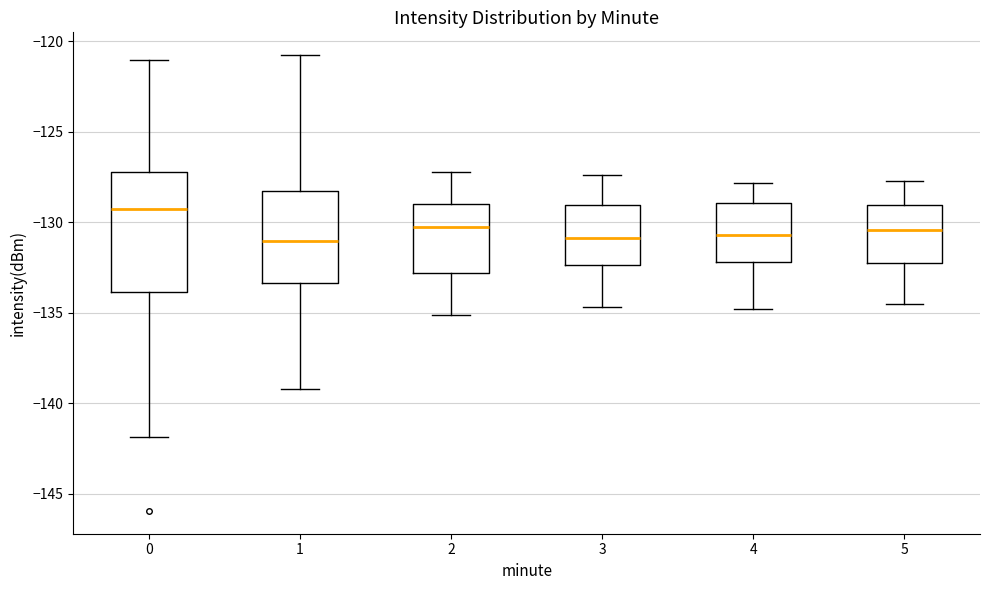

Reading left to right, read every box against the y-axis: the position of its median line, the range the box covers, and the ends of its whiskers. The values are not printed on the chart, so give them approximately, as read against the axis.

0: median -129.5, box -134.0 to -127.0, whiskers -142.0 to -121.0
1: median -131.0, box -133.5 to -128.5, whiskers -139.0 to -121.0
2: median -130.0, box -133.0 to -129.0, whiskers -135.0 to -127.0
3: median -131.0, box -132.5 to -129.0, whiskers -134.5 to -127.5
4: median -130.5, box -132.0 to -129.0, whiskers -135.0 to -128.0
5: median -130.5, box -132.0 to -129.0, whiskers -134.5 to -127.5